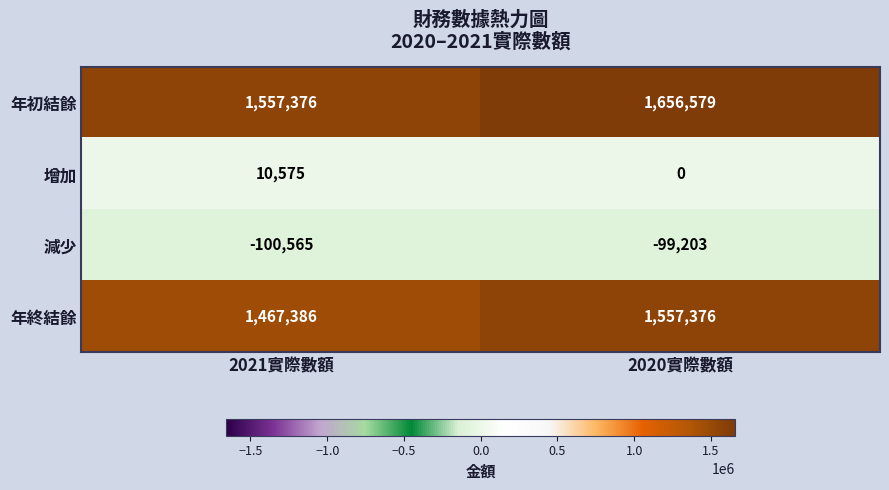

At how many categories does at least one series exceed 586249?

2